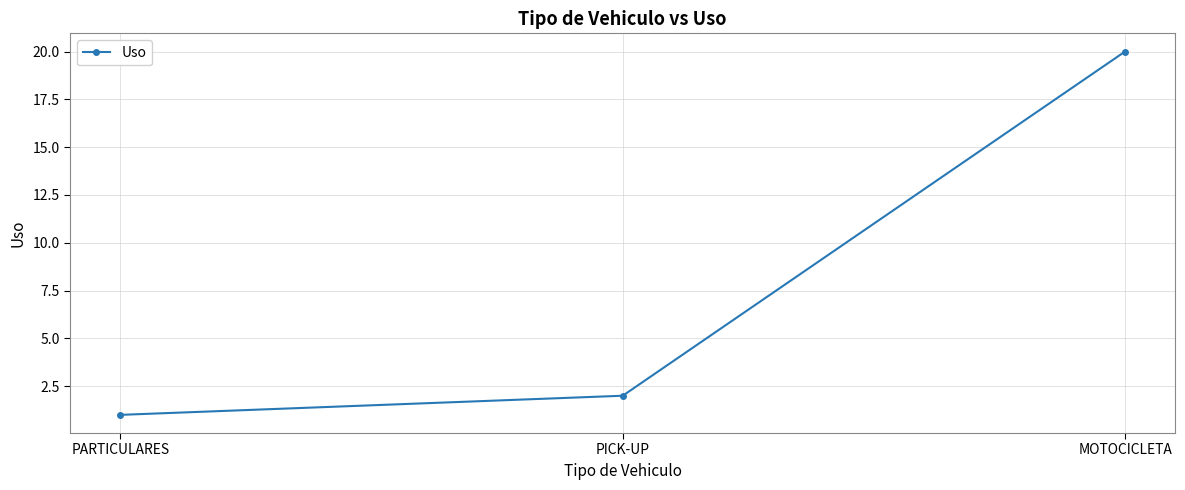

True or false: the data shows 2 at PICK-UP.

True